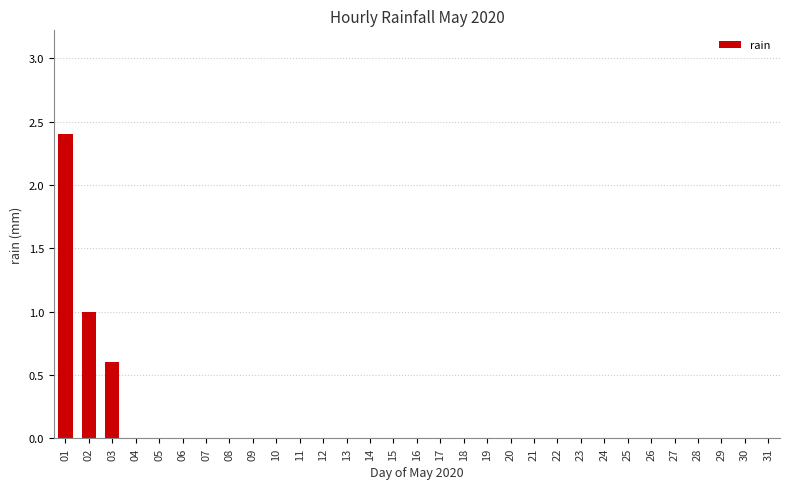

What is the greatest value displayed?

2.4